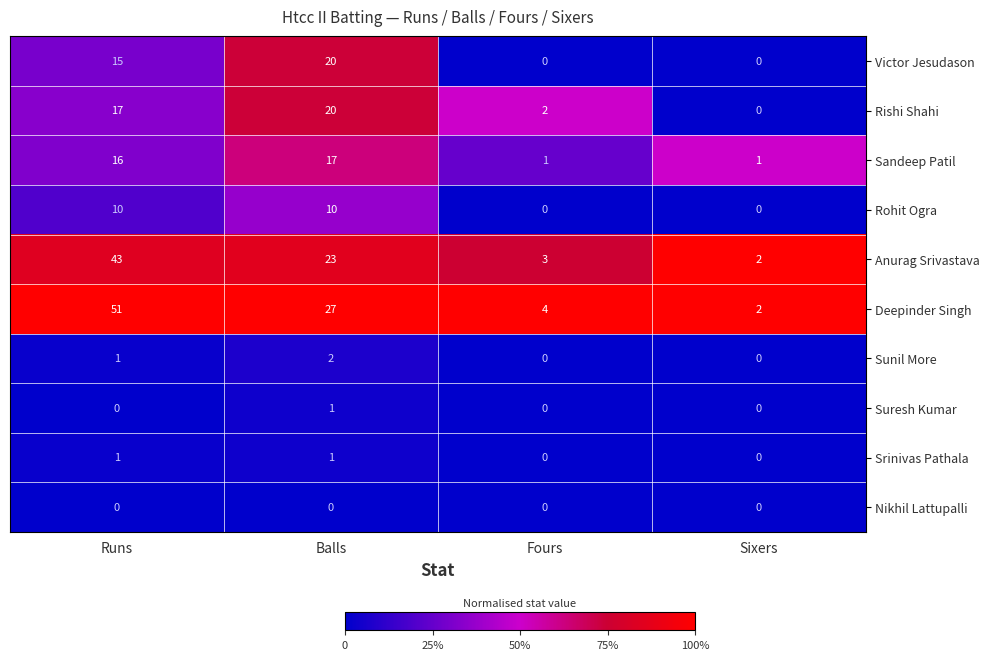

How many data points in Rohit Ogra are less than 10?

2